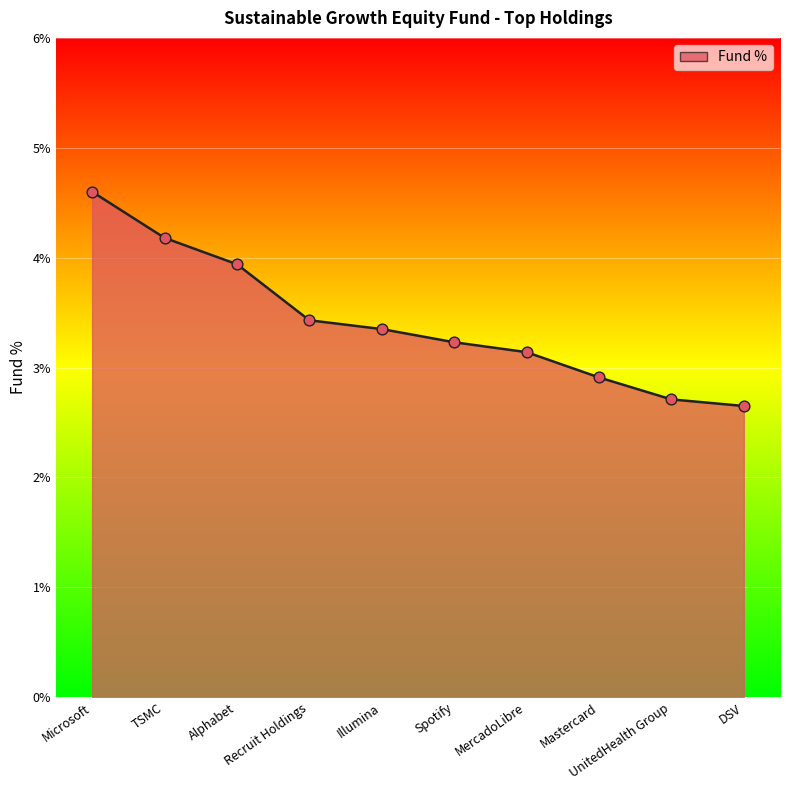

What is the ratio of the value at UnitedHealth Group to the value at Illumina?

0.8